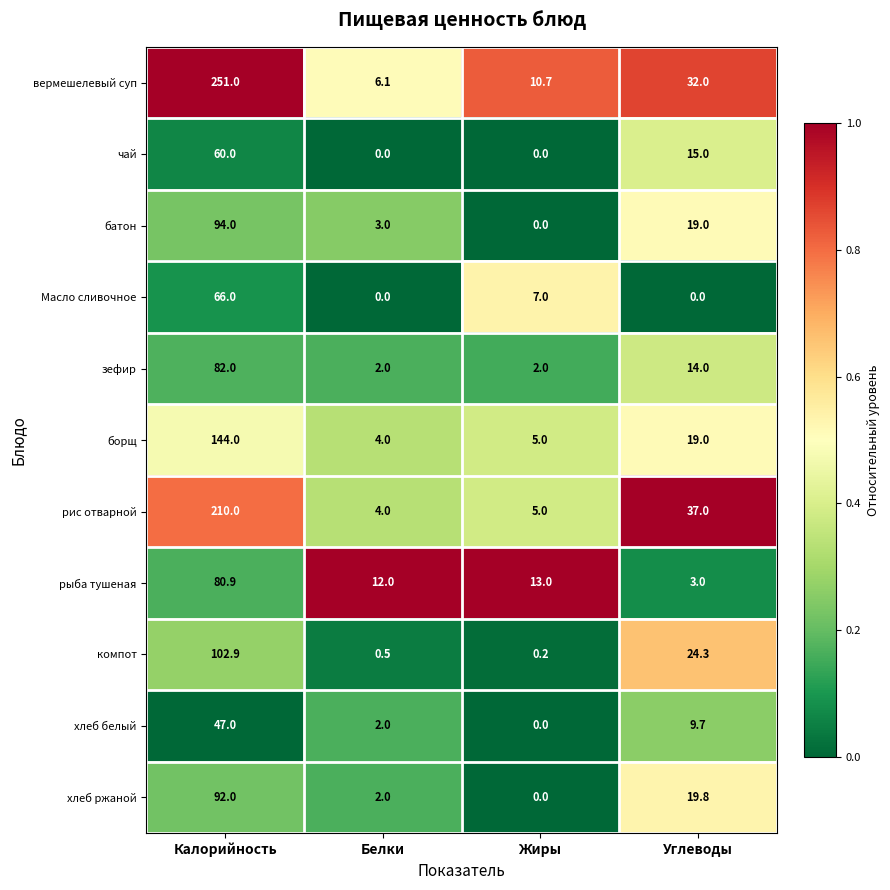

What is the difference between the хлеб белый values at Белки and Углеводы?

7.7